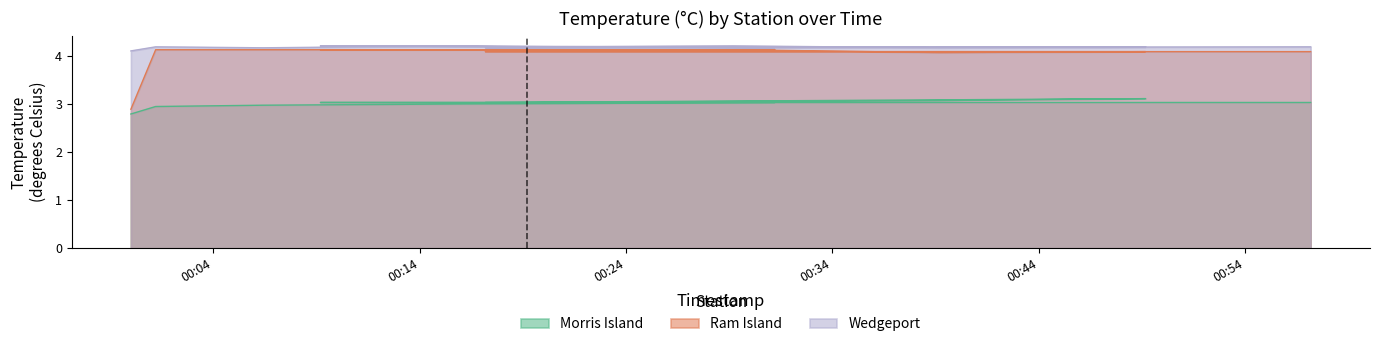

True or false: Morris Island and Ram Island cross at least once.

False